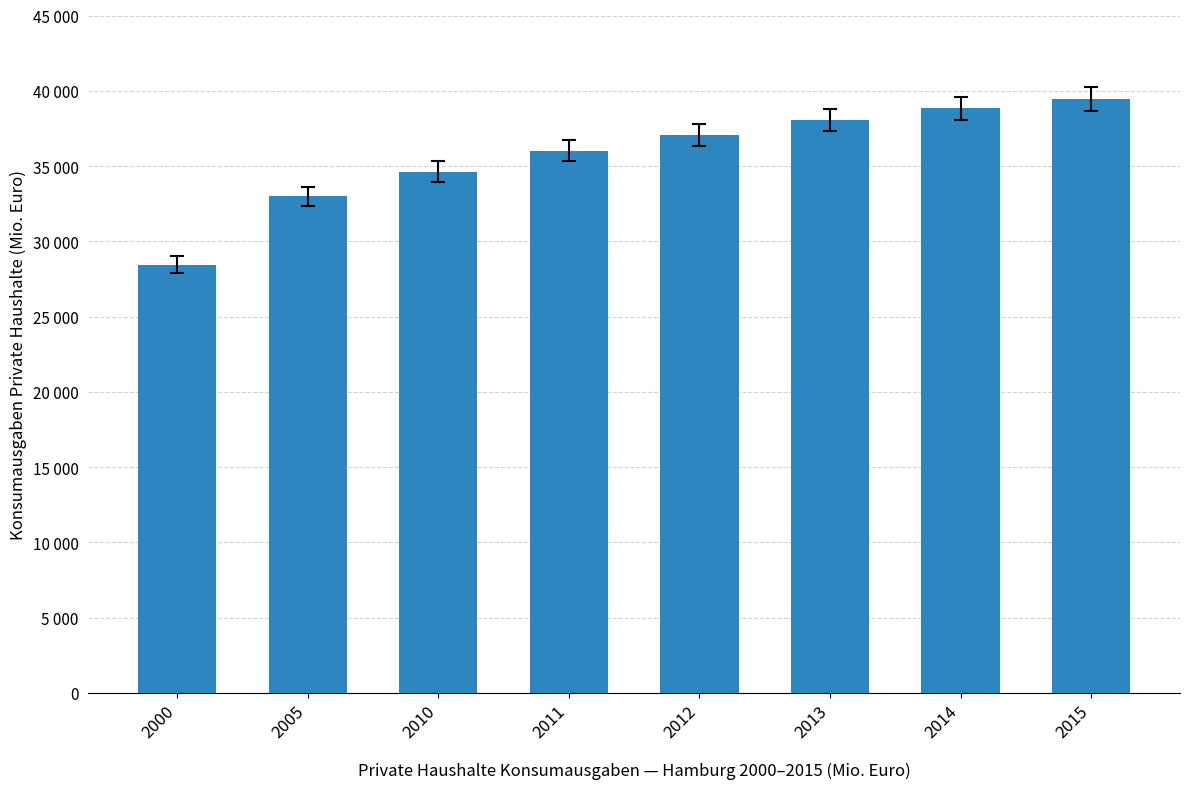

What is the value of the 2nd bar from the left?

32974